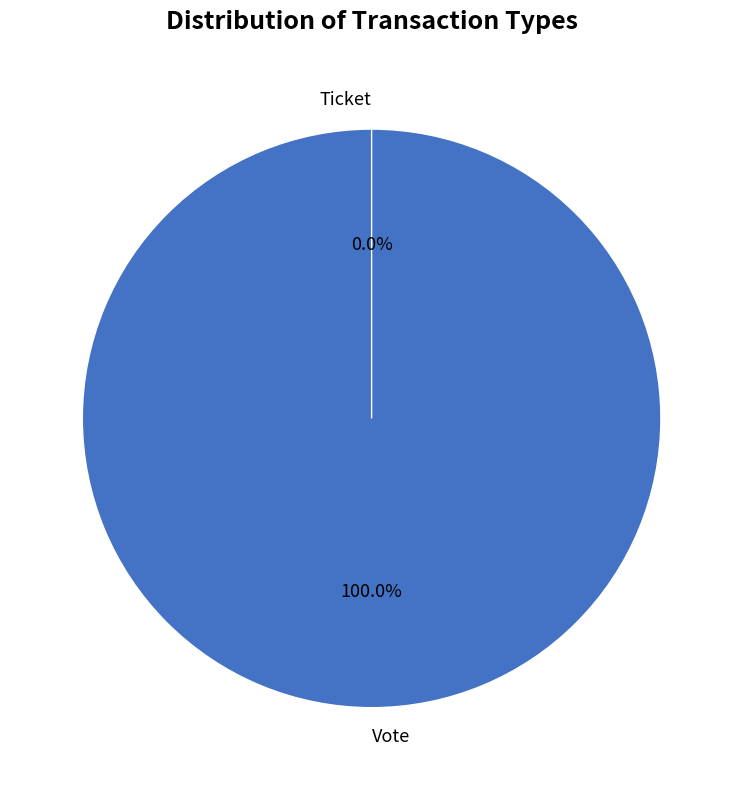

Is Ticket the majority of the pie?

No